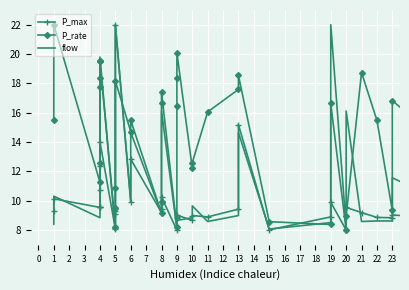

Which series has the widest spread of values?

P_max